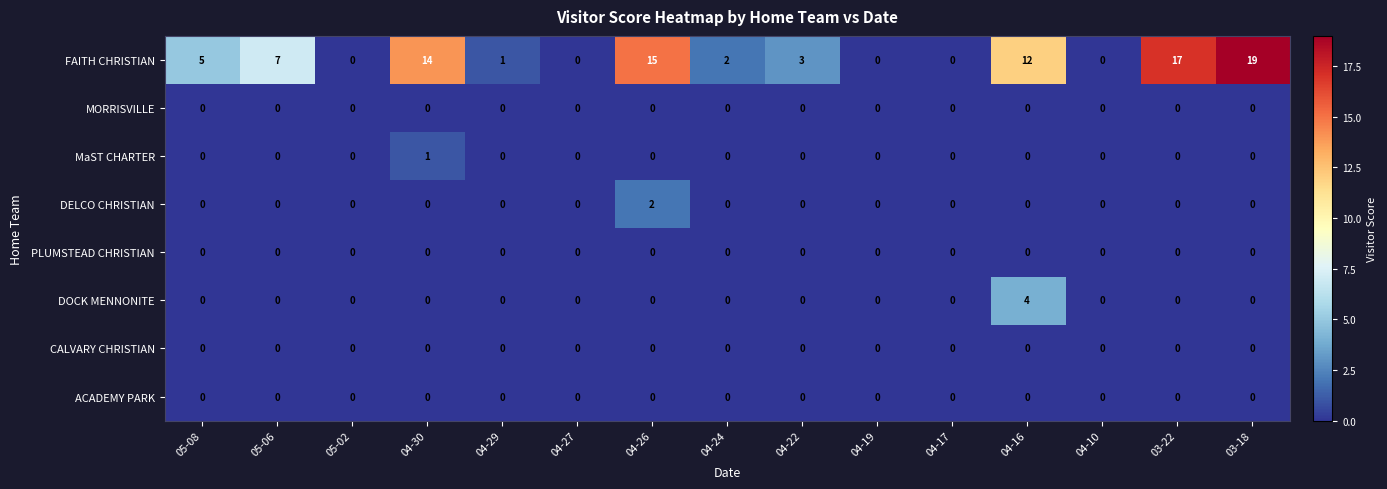

Which label corresponds to the largest value in the chart?

03-18